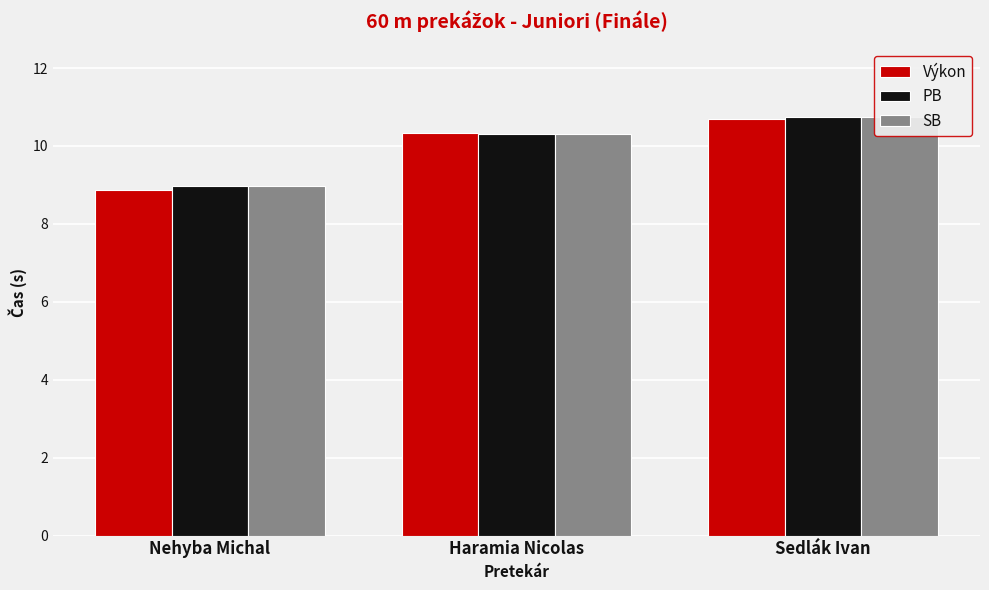

What is the sum of the PB values at Sedlák Ivan and Nehyba Michal?

19.7